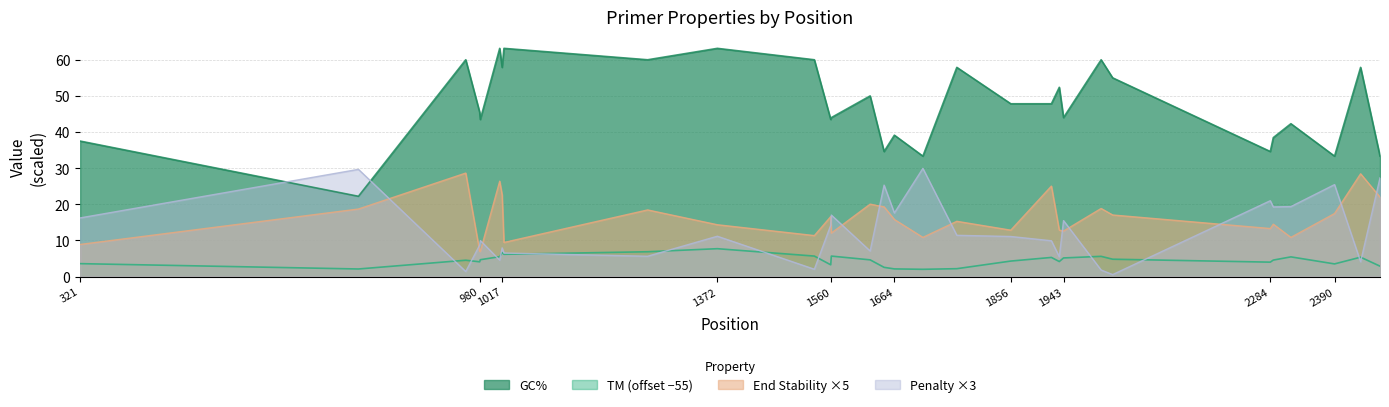

True or false: TM and Penalty cross at least once.

True